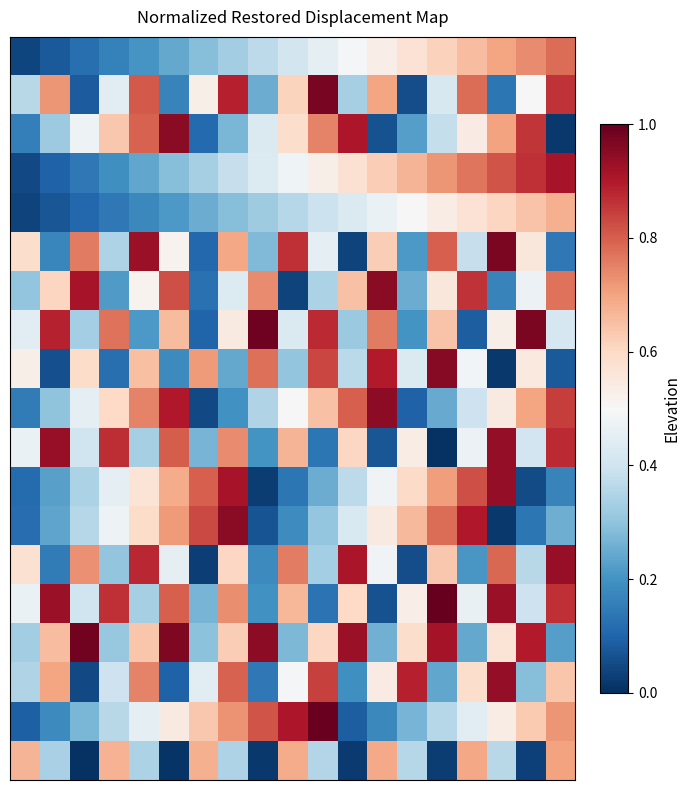

At which category is the sum across all series the highest?

16